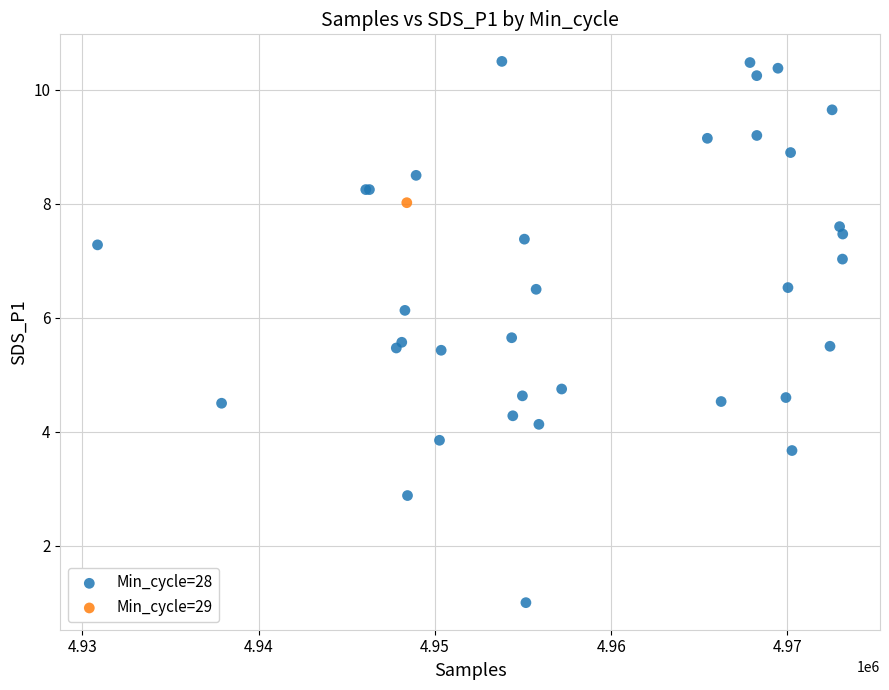

What are all the series names shown in the legend?

Min_cycle=28, Min_cycle=29